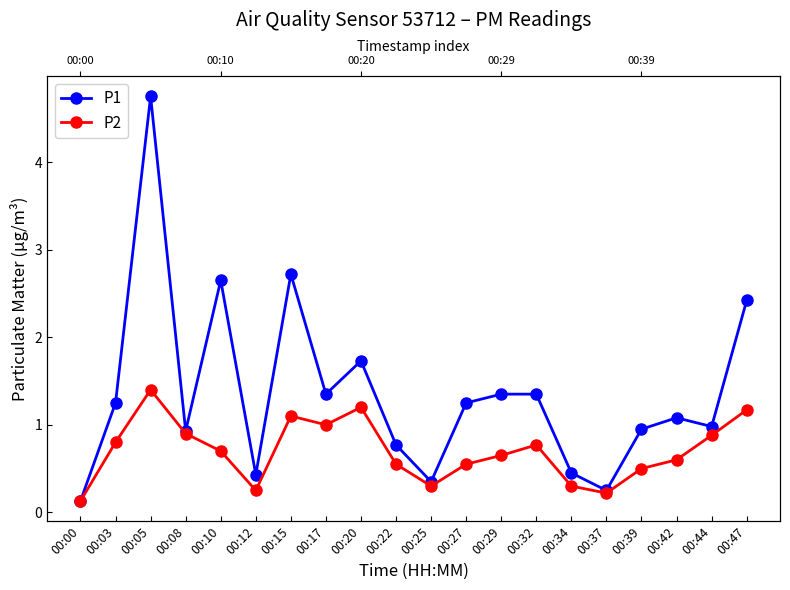

What are all the series names shown in the legend?

P1, P2